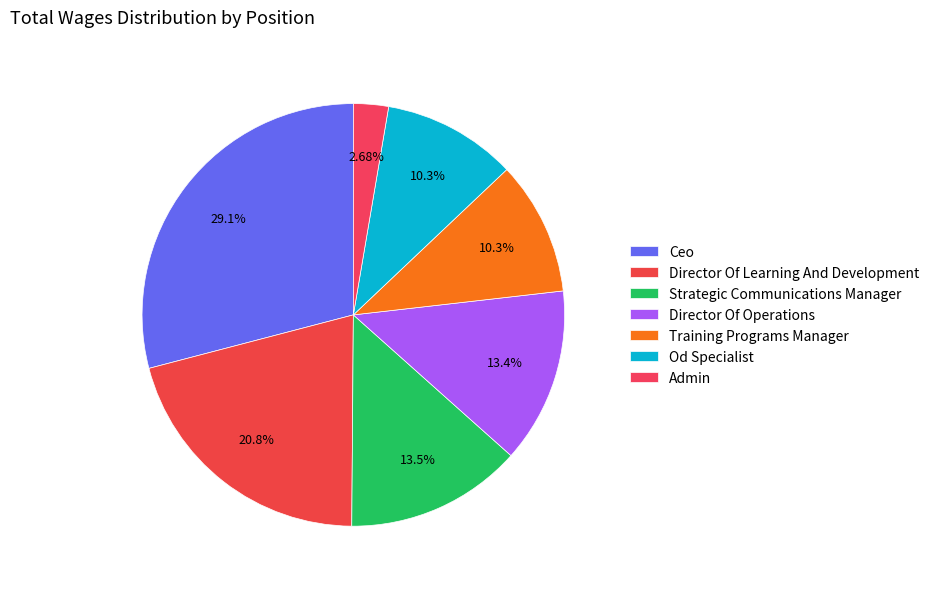

How many slices are in this pie chart?

7